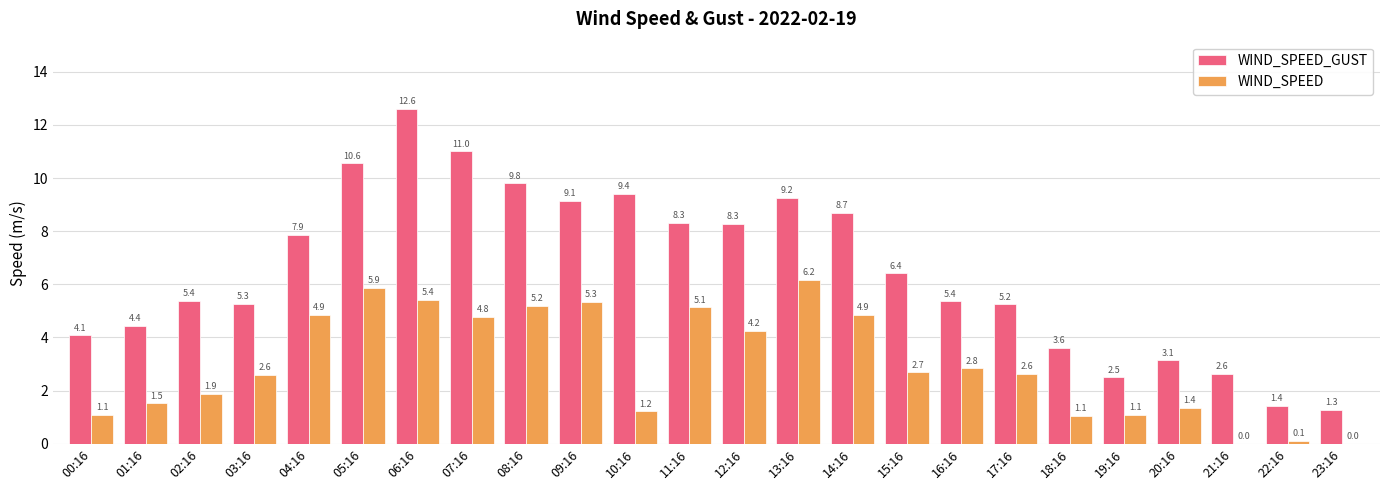

At which label does WIND_SPEED_GUST first exceed 6?

04:16